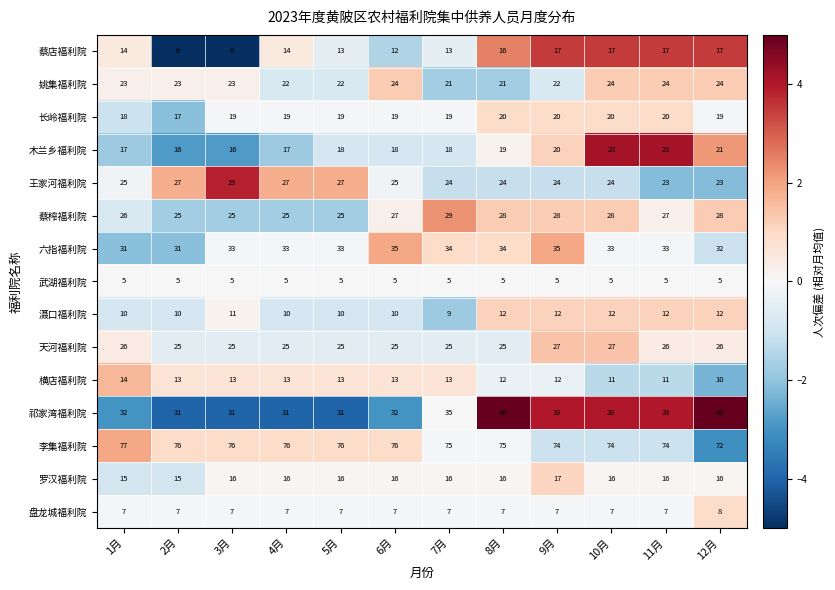

What is the minimum value for 罗汉福利院?

15